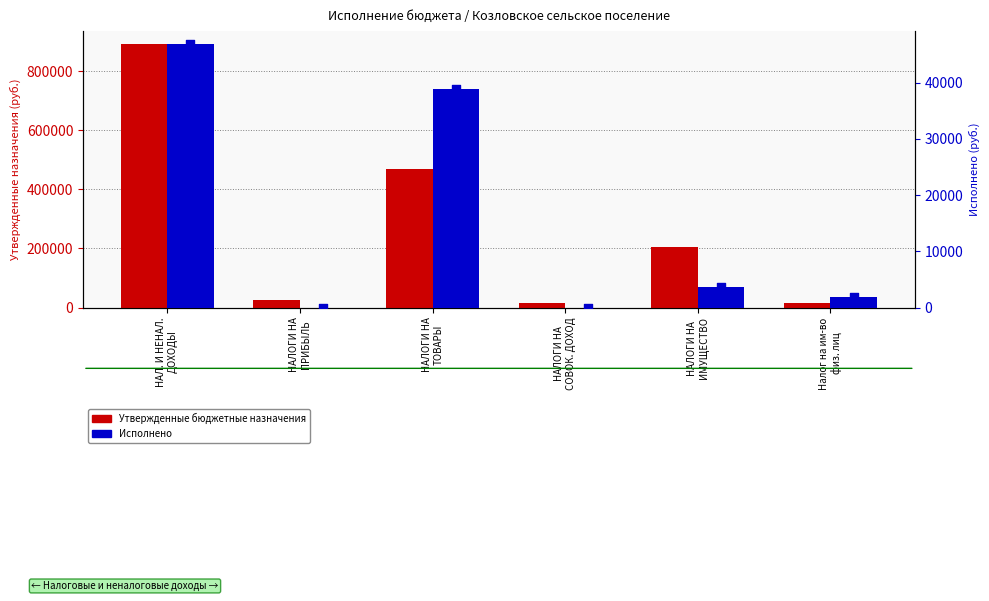

Which series reaches the maximum Y coordinate?

Утвержденные бюджетные назначения